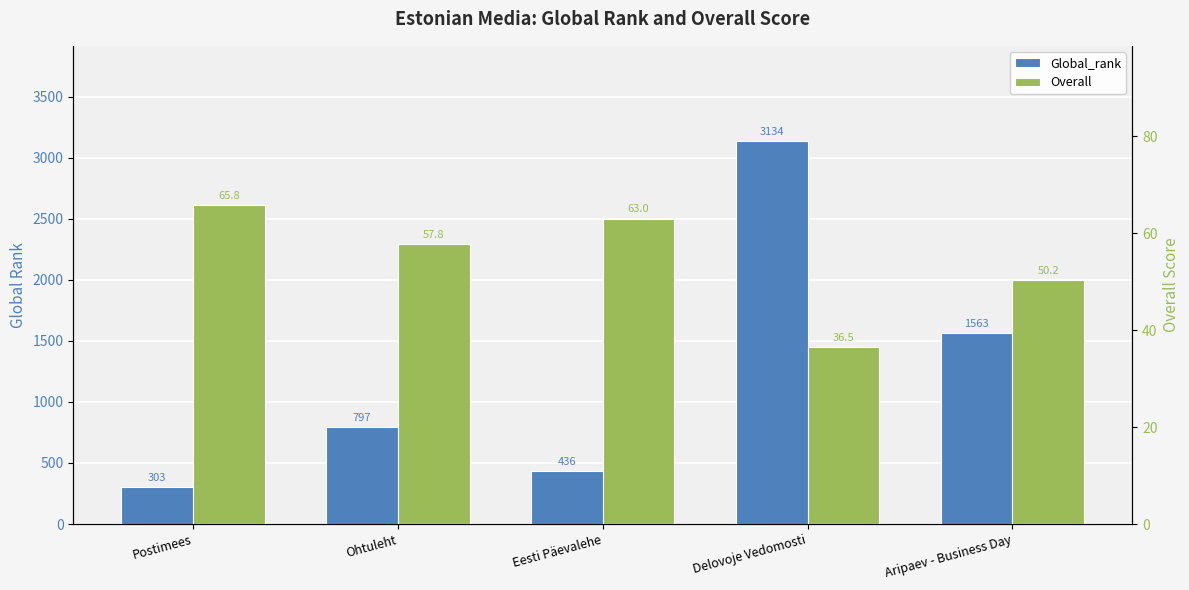

What is the total value across all series at Postimees?

368.8